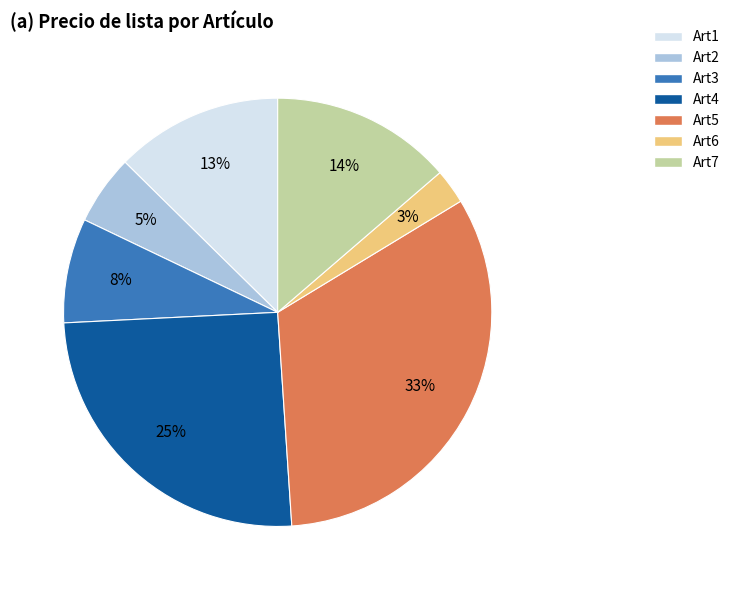

The Art4 slice represents 25% of the pie. True or false?

True